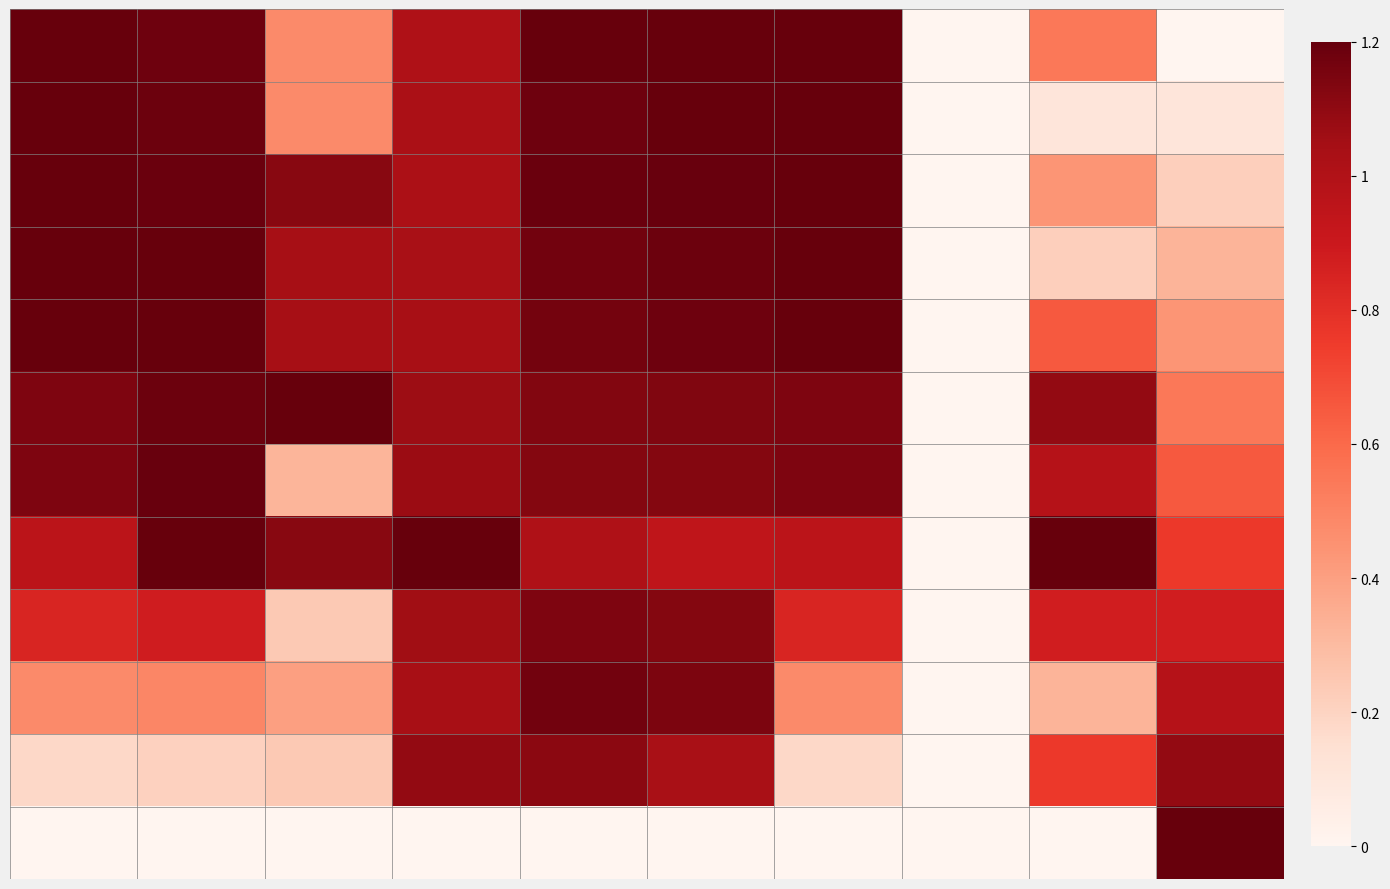

At which category is the sum across all series the highest?

4